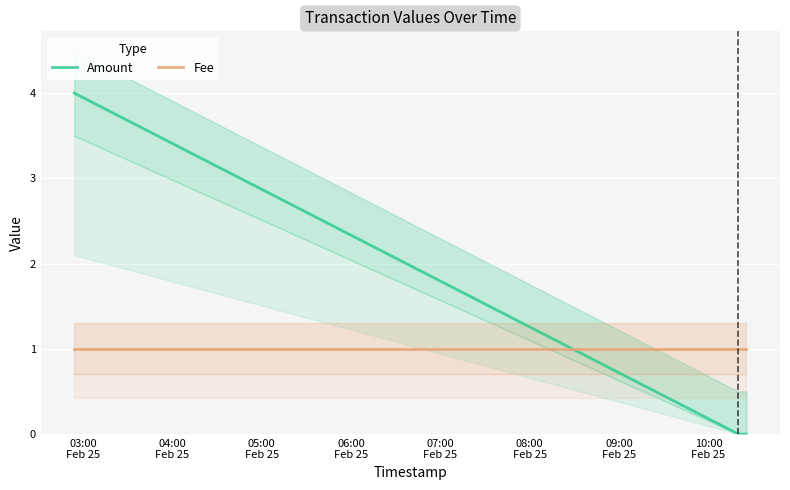

What is the difference between the maximum and minimum values in the Amount series?

4